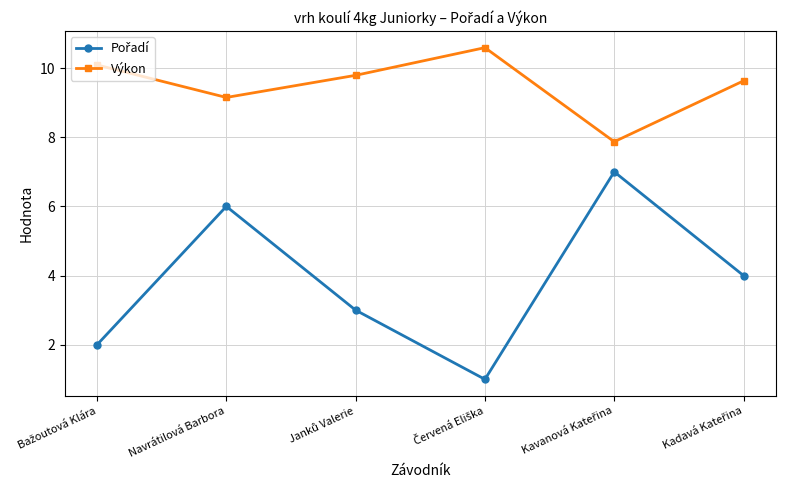

Where is Výkon nearest to the value 9?

Navrátilová Barbora